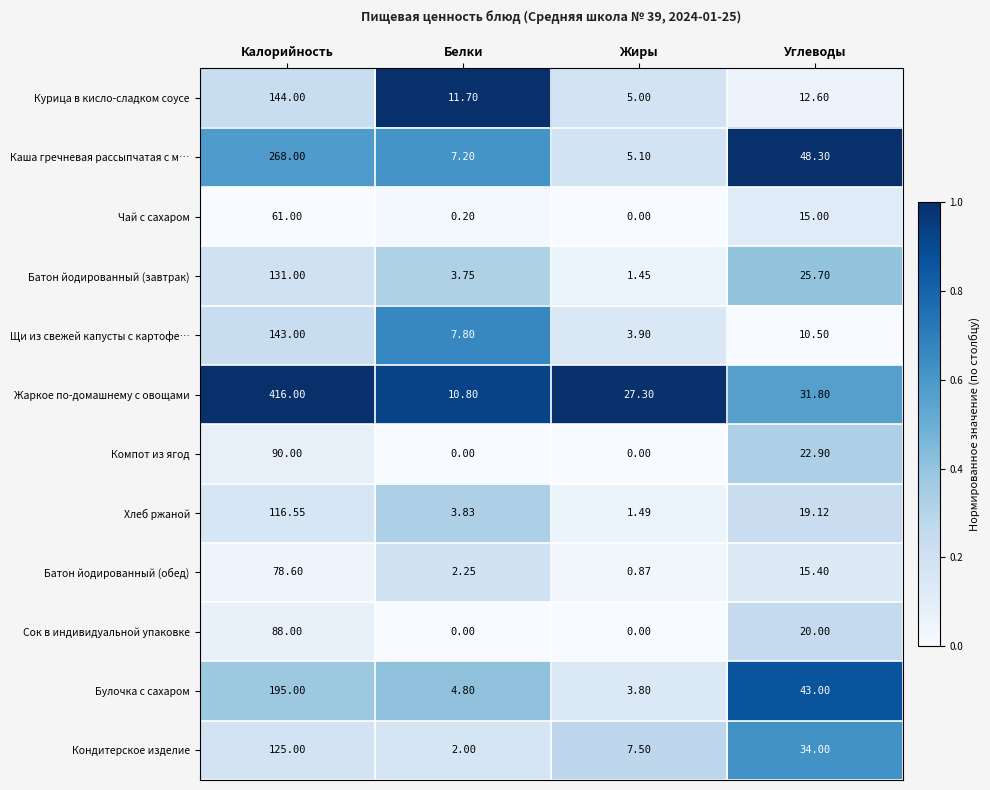

Is the value of Щи из свежей капусты с картофе… at Калорийность greater than the value of Чай с сахаром at Жиры?

Yes